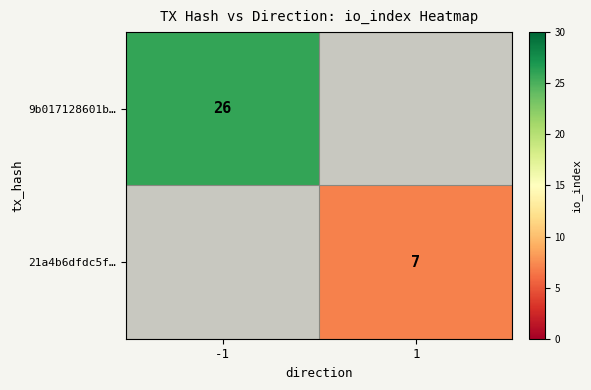

Is it true that 21a4b6dfdc5f… equals 10 at 1?

False